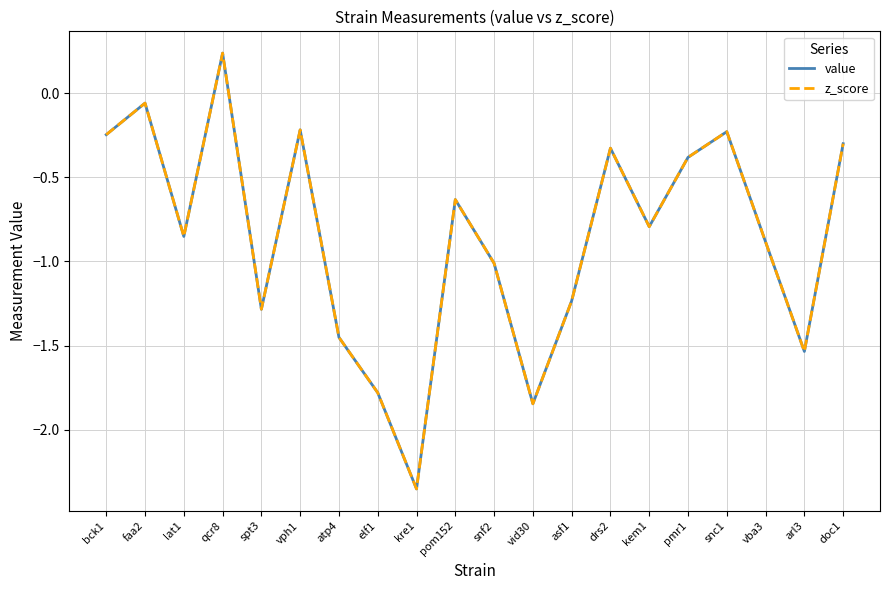

What are all the series names shown in the legend?

value, z_score